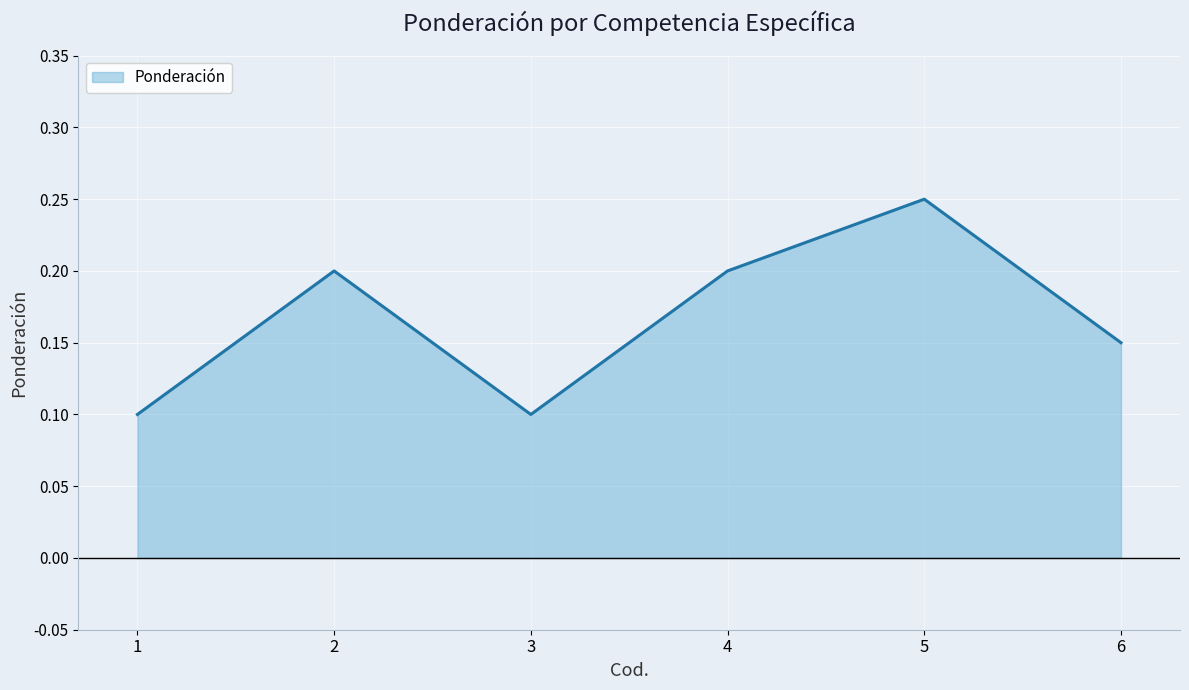

The chart shows a value of 0.2 at 3. True or false?

False